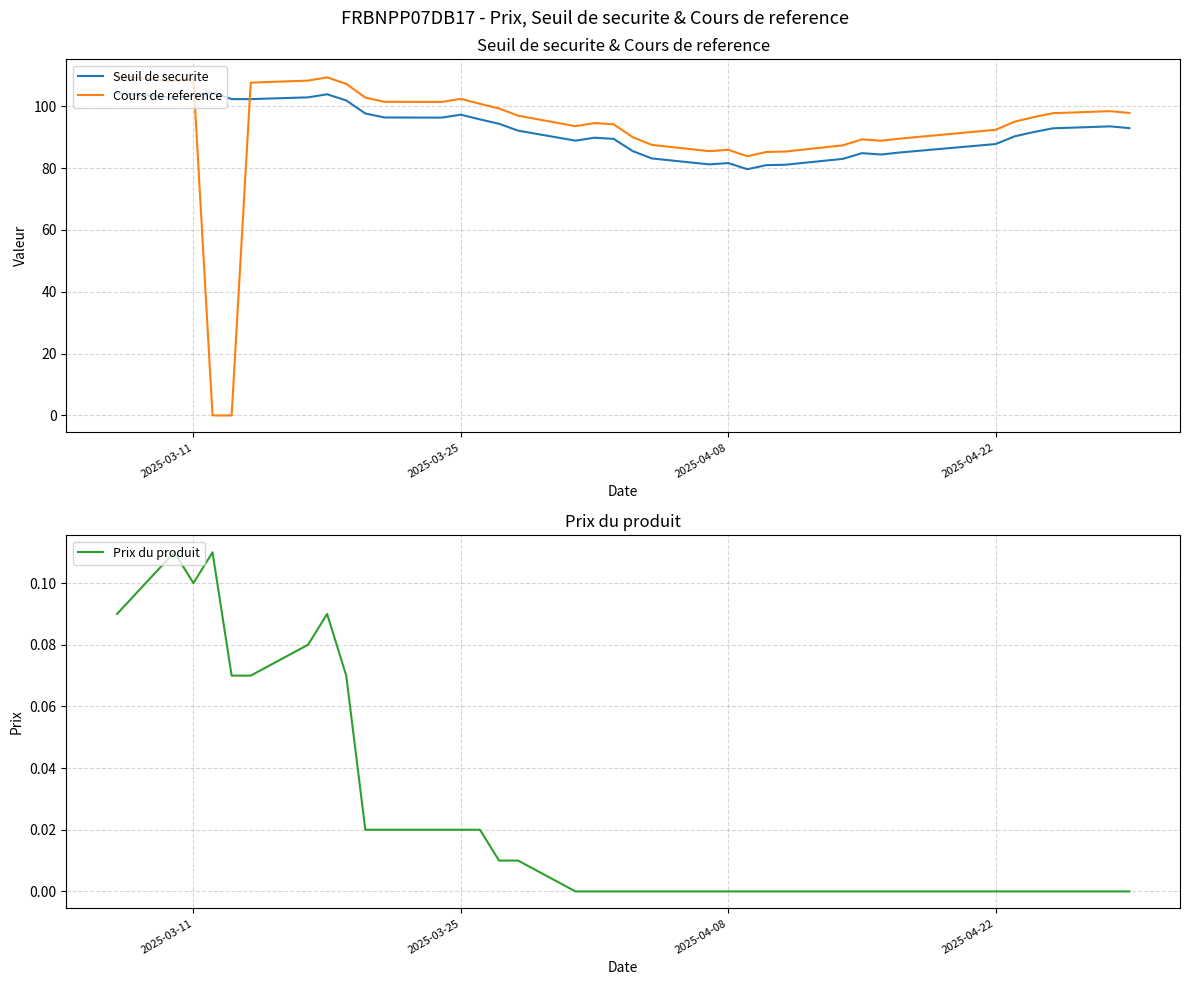

How many times do Prix du produit and Cours de reference cross each other?

2